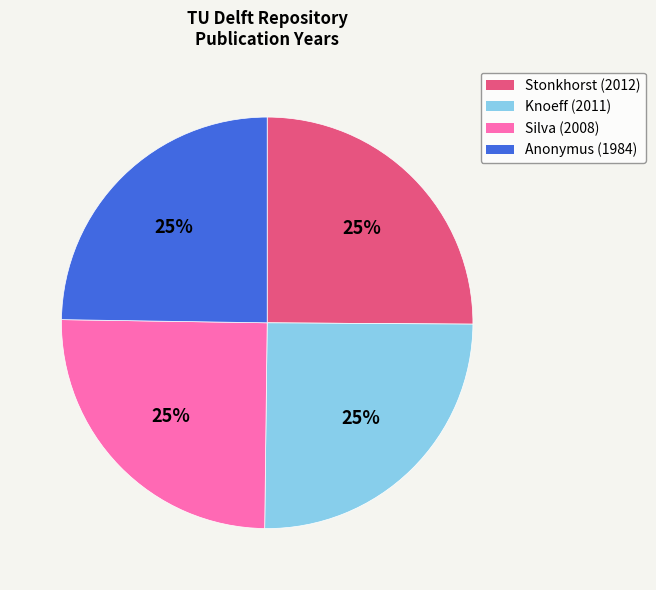

What is the ratio of the value at Stonkhorst (2012) to the value at Anonymus (1984)?

1.0